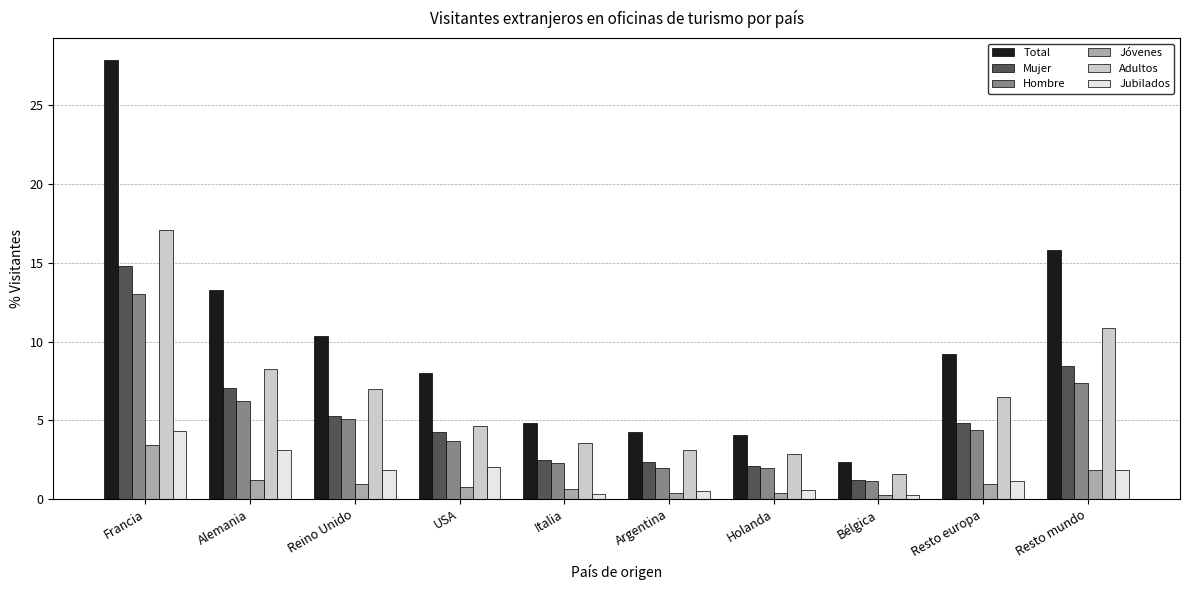

At Alemania, list the series in order from largest to smallest.

Total, Adultos, Mujer, Hombre, Jubilados, Jóvenes